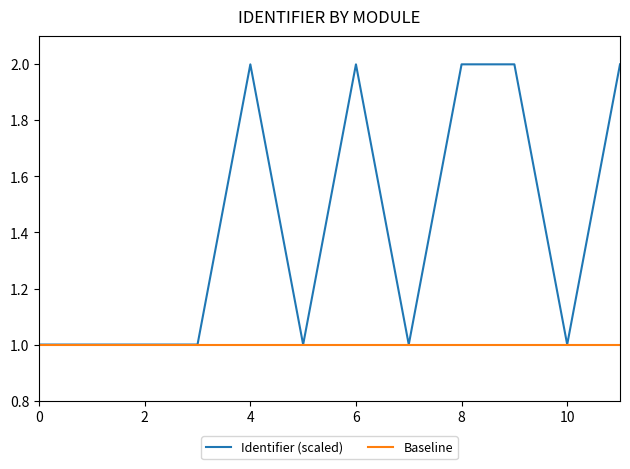

How many series are shown in this chart?

2